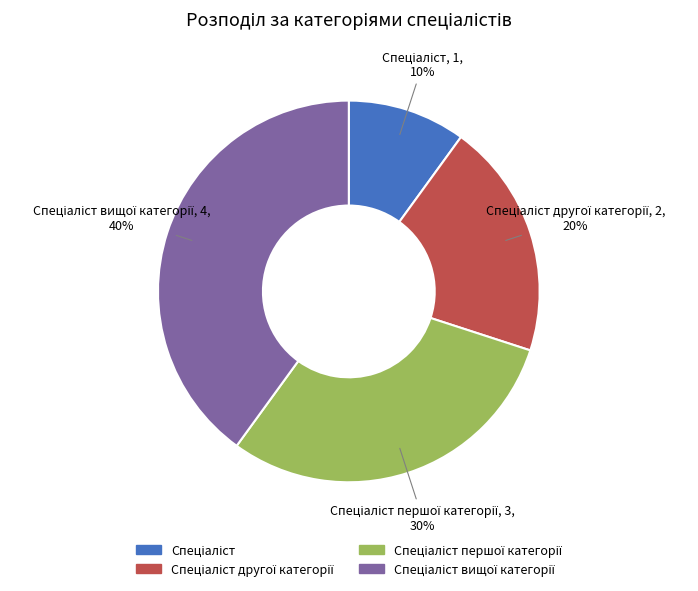

To the nearest percent, what is the difference between the largest and smallest slice percentages?

30%